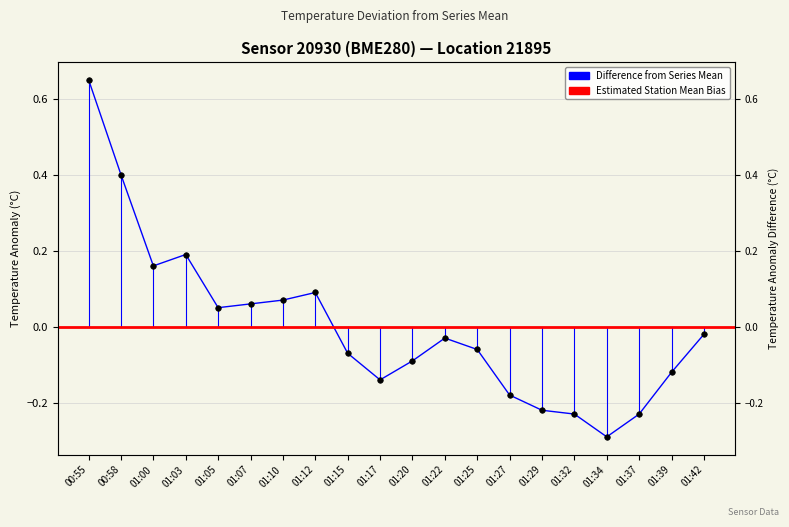

Between 01:39 and 01:37, which is larger?

01:39